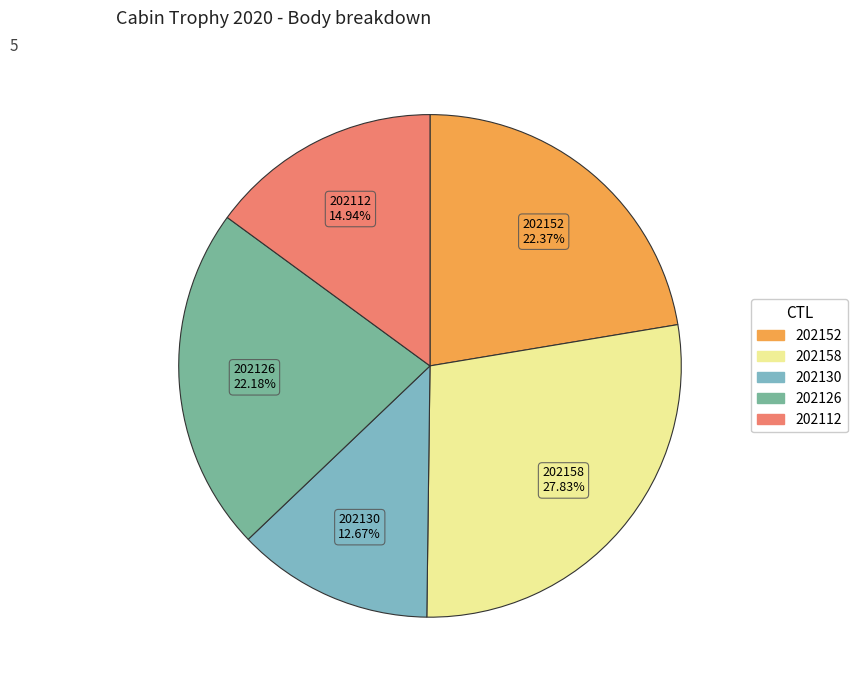

Does 202126 account for over 50% of the chart?

No